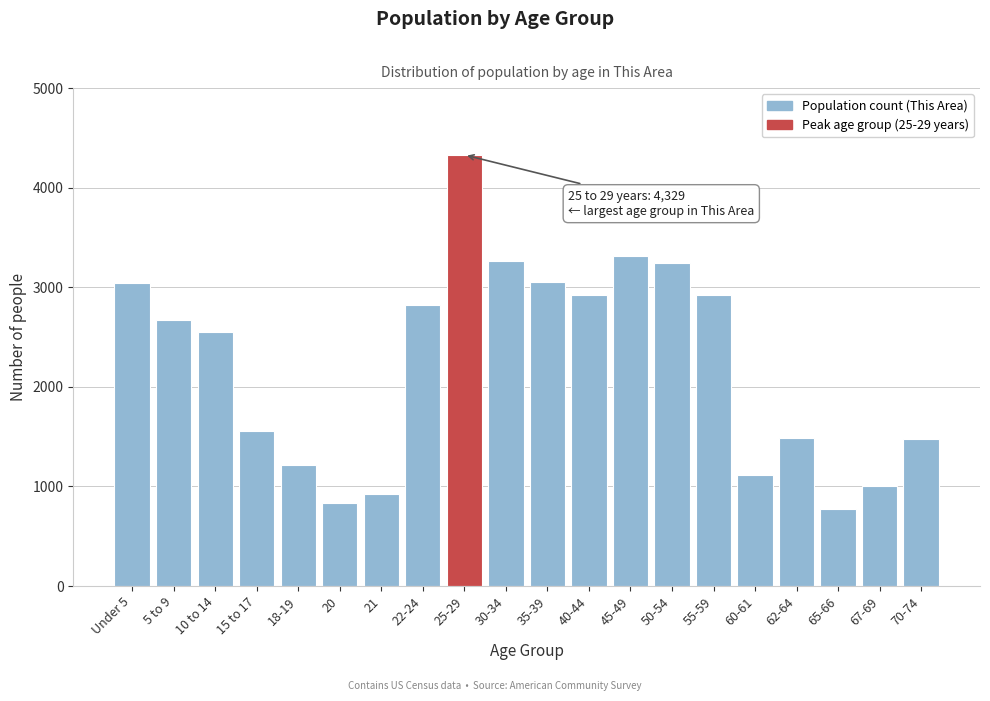

What is the smallest value displayed?

770